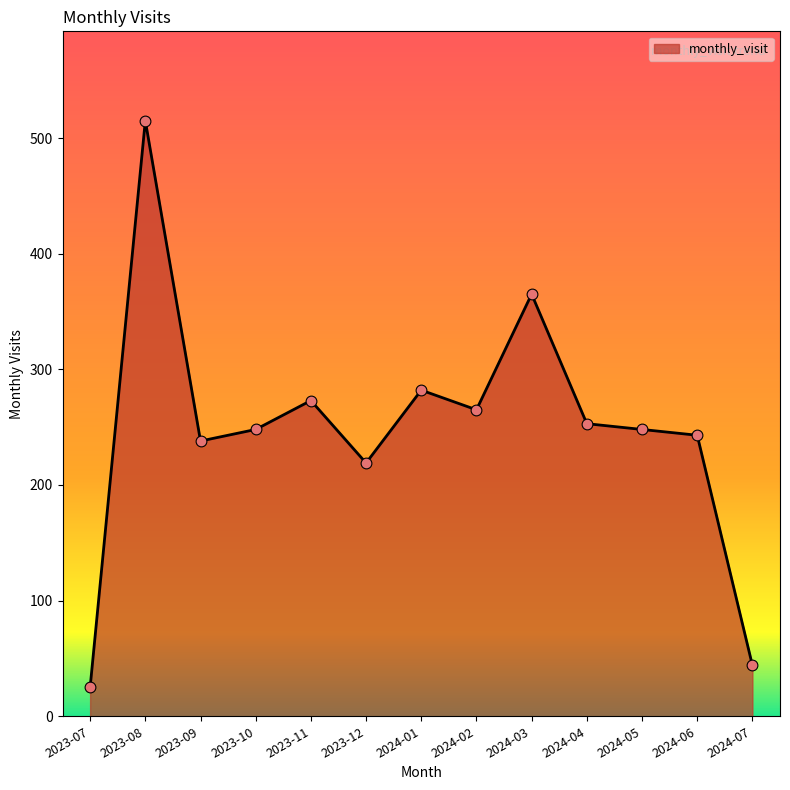

What is the change in value from 2023-09 to 2024-07?

-194